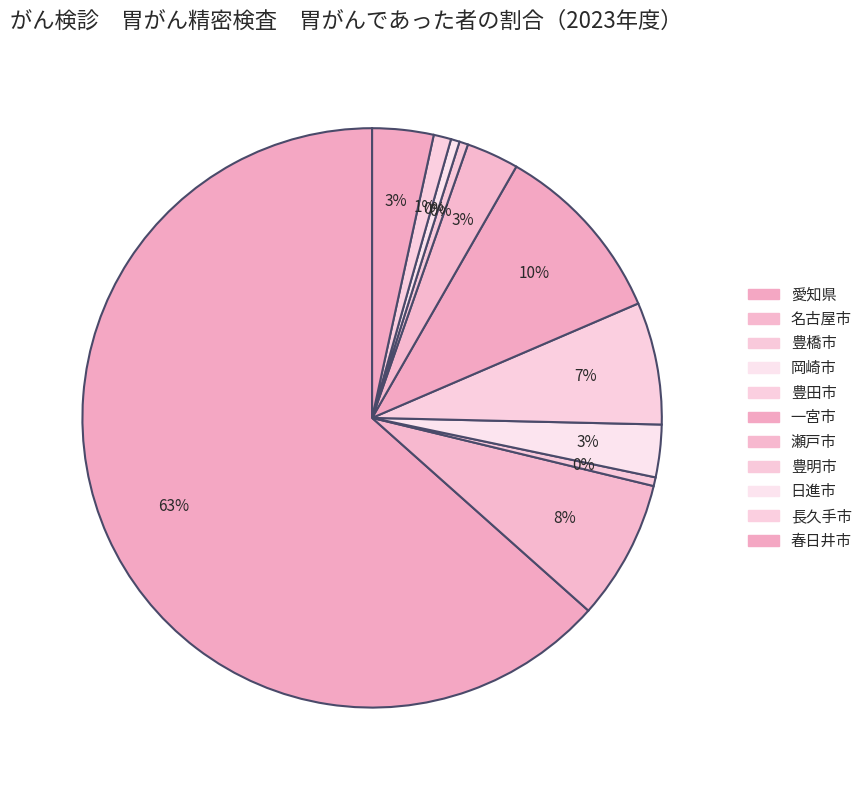

Count the number of slices in the pie.

11